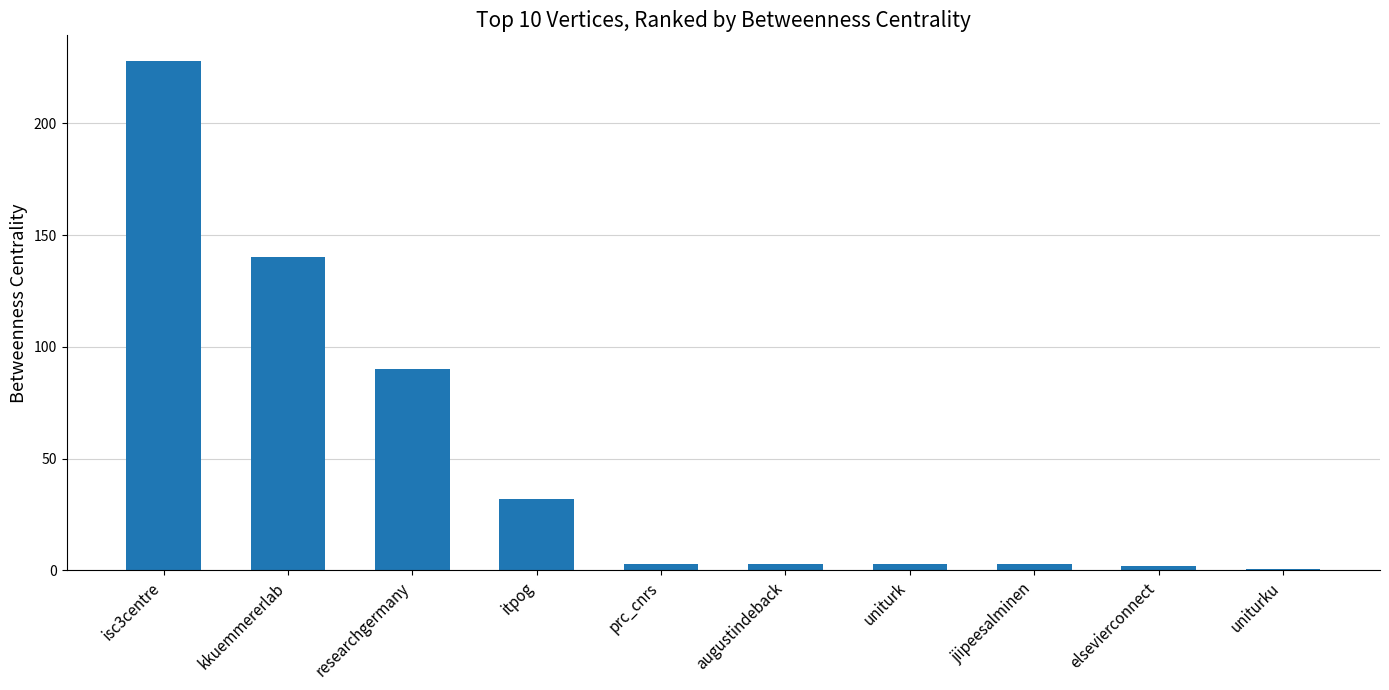

The chart shows a value of 61.1 at researchgermany. True or false?

False